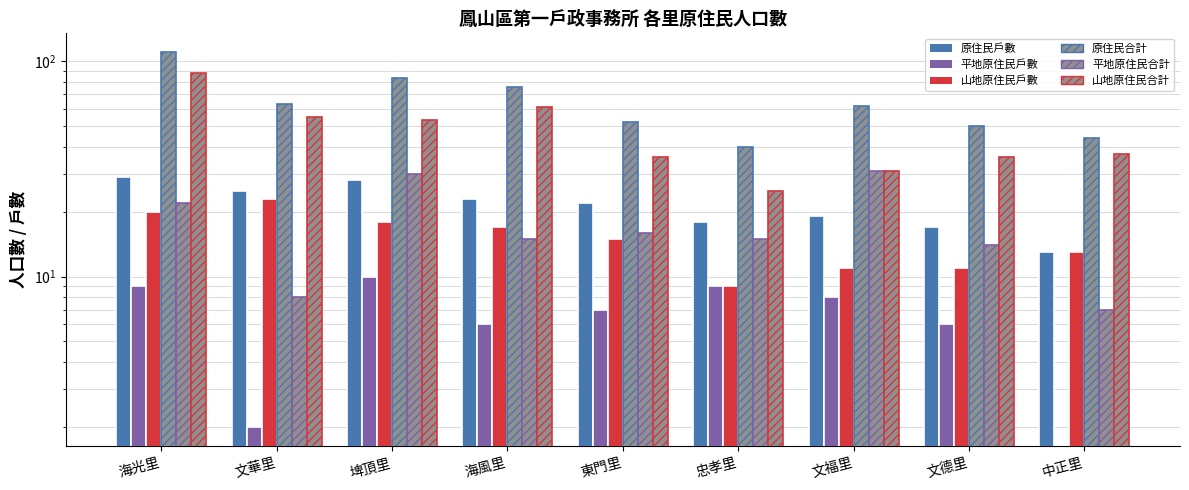

True or false: 山地原住民戶數 has a value of 15 at 東門里.

True